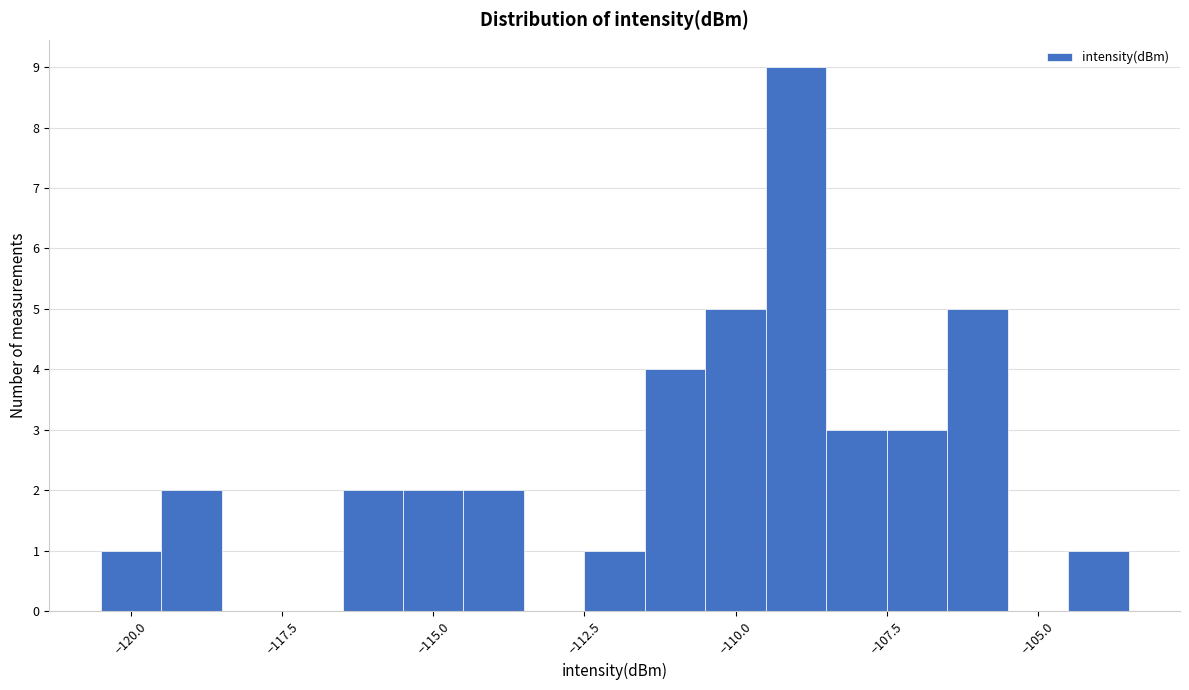

Around what value on the x-axis is the tallest bar? Give the approximate position of its centre, as read against the axis.

-109.0